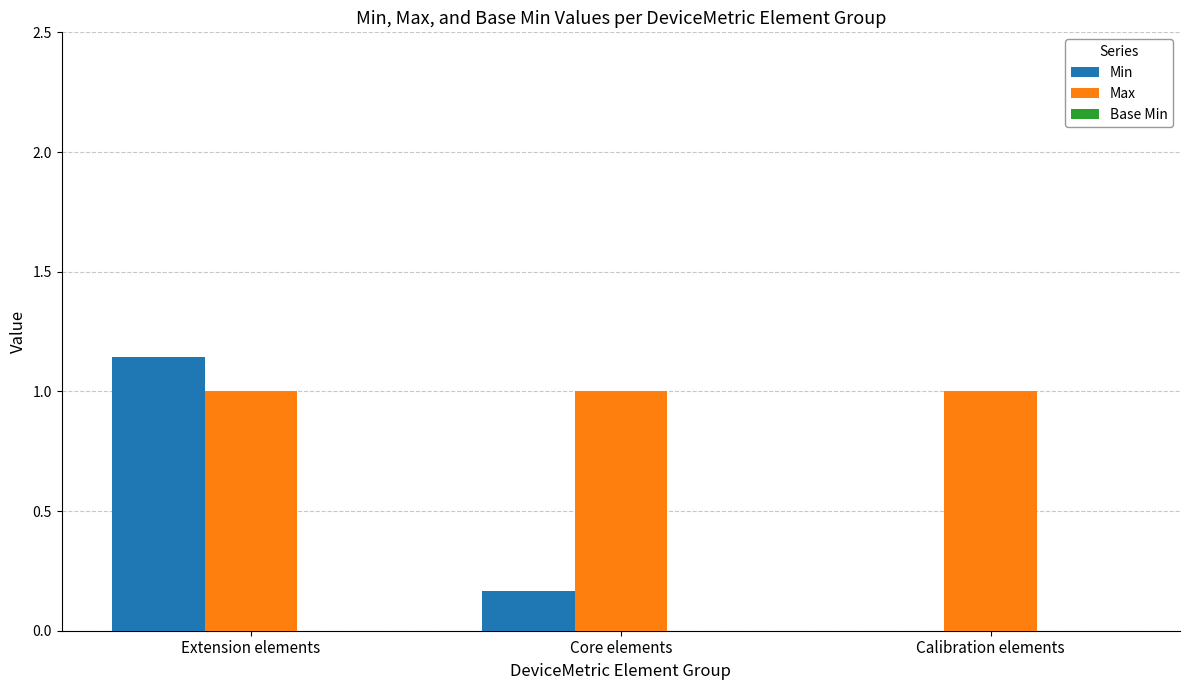

True or false: Max has a value of 0.3 at Extension elements.

False